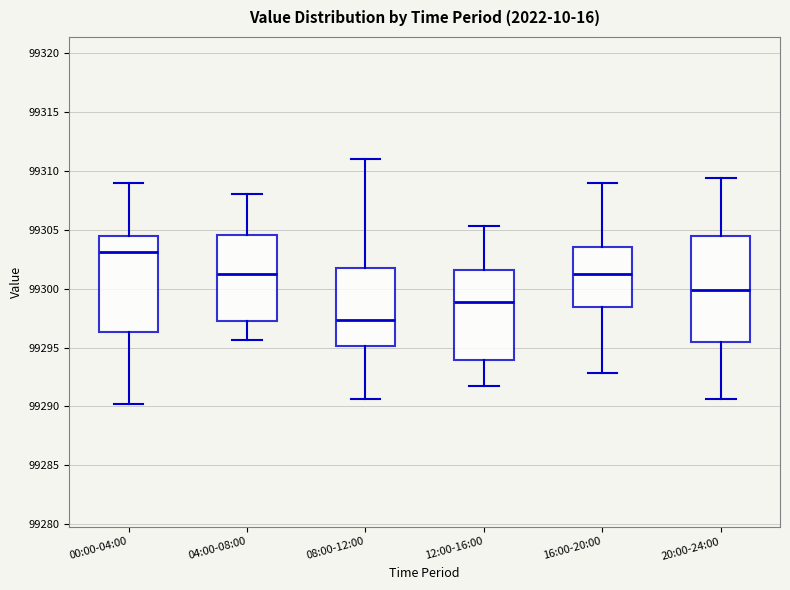

Where does the median line of the box for 08:00-12:00 sit on the y-axis? The values are not printed on the chart, so give them approximately, as read against the axis.

99297.5